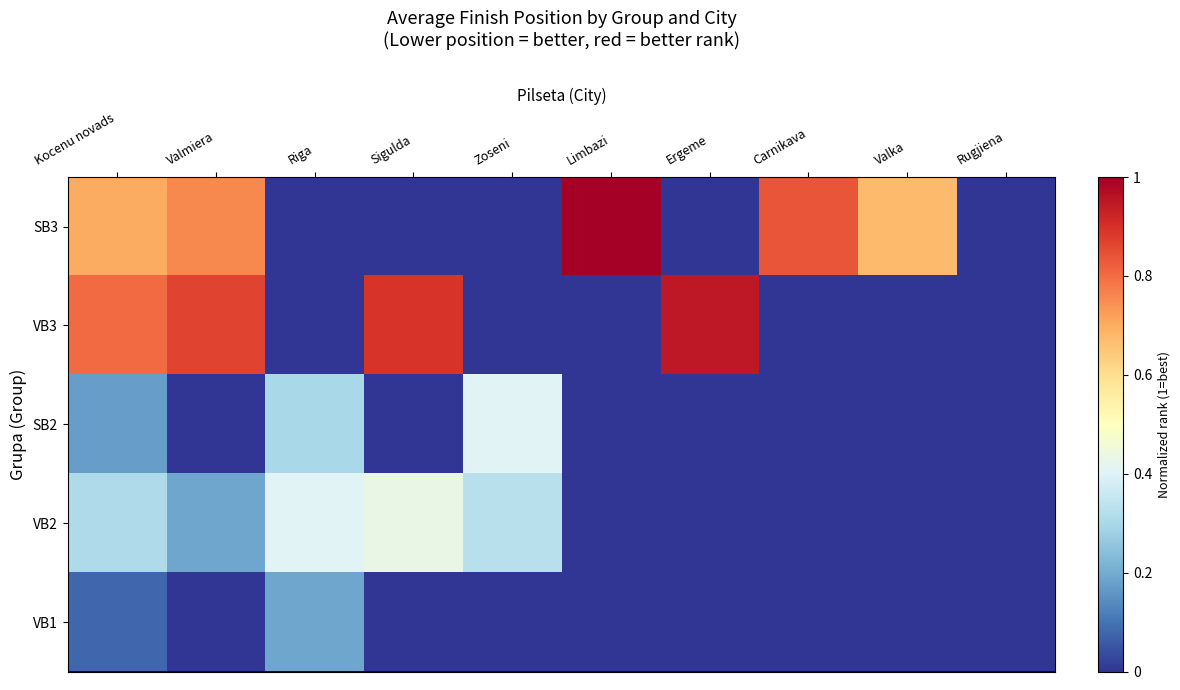

Reading left to right, transcribe all the data shown in this chart.

SB3: Kocenu novads=0.7	Valmiera=0.8	Riga=0.0	Sigulda=0.0	Zoseni=0.0	Limbazi=1.0	Ergeme=0.0	Carnikava=0.8	Valka=0.7	Rugjiena=0.0
VB3: Kocenu novads=0.8	Valmiera=0.9	Riga=0.0	Sigulda=0.9	Zoseni=0.0	Limbazi=0.0	Ergeme=0.9	Carnikava=0.0	Valka=0.0	Rugjiena=0.0
SB2: Kocenu novads=0.2	Valmiera=0.0	Riga=0.3	Sigulda=0.0	Zoseni=0.4	Limbazi=0.0	Ergeme=0.0	Carnikava=0.0	Valka=0.0	Rugjiena=0.0
VB2: Kocenu novads=0.3	Valmiera=0.2	Riga=0.4	Sigulda=0.4	Zoseni=0.3	Limbazi=0.0	Ergeme=0.0	Carnikava=0.0	Valka=0.0	Rugjiena=0.0
VB1: Kocenu novads=0.1	Valmiera=0.0	Riga=0.2	Sigulda=0.0	Zoseni=0.0	Limbazi=0.0	Ergeme=0.0	Carnikava=0.0	Valka=0.0	Rugjiena=0.0